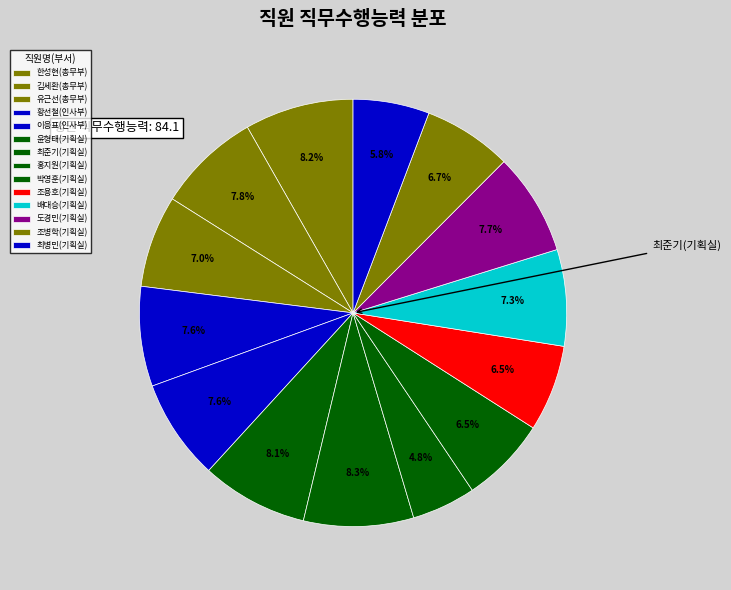

How many slices are in this pie chart?

14